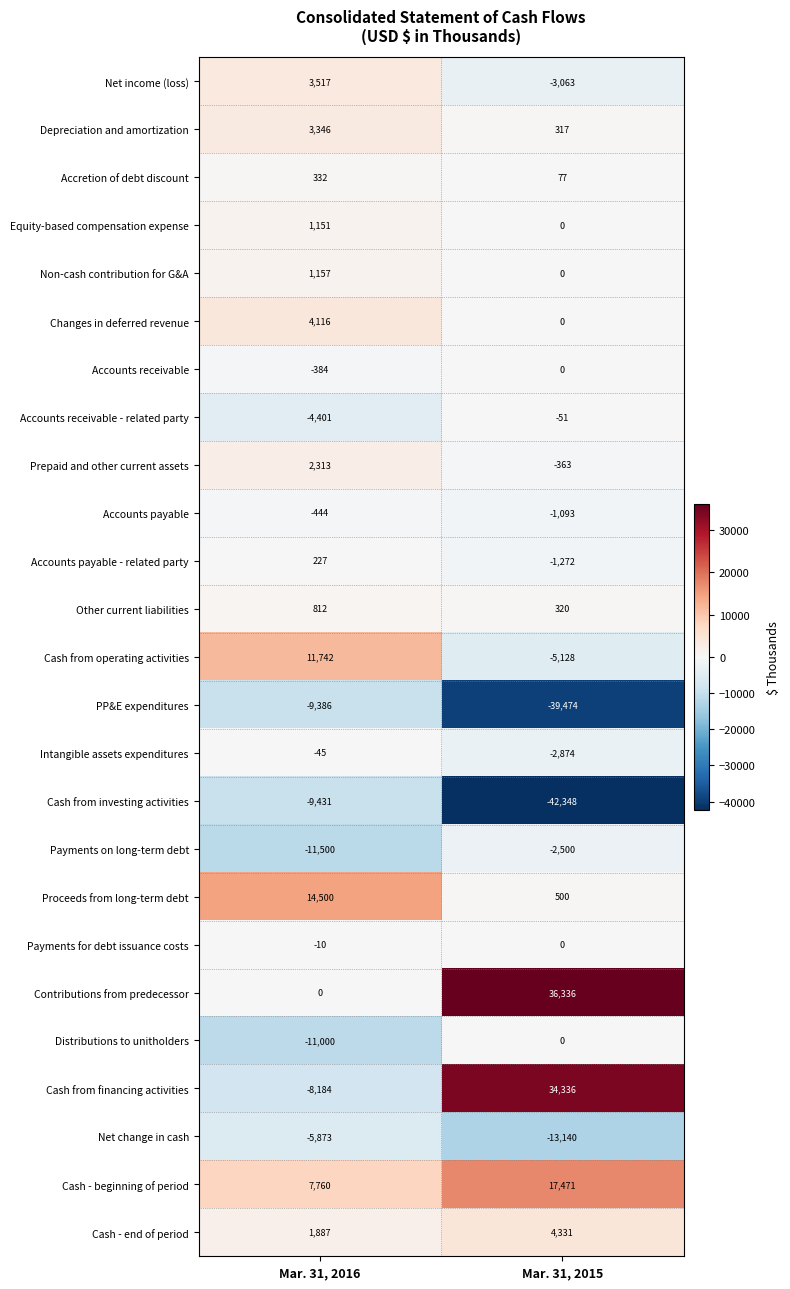

The value of Cash from financing activities at Mar. 31, 2015 is 59246. True or false?

False